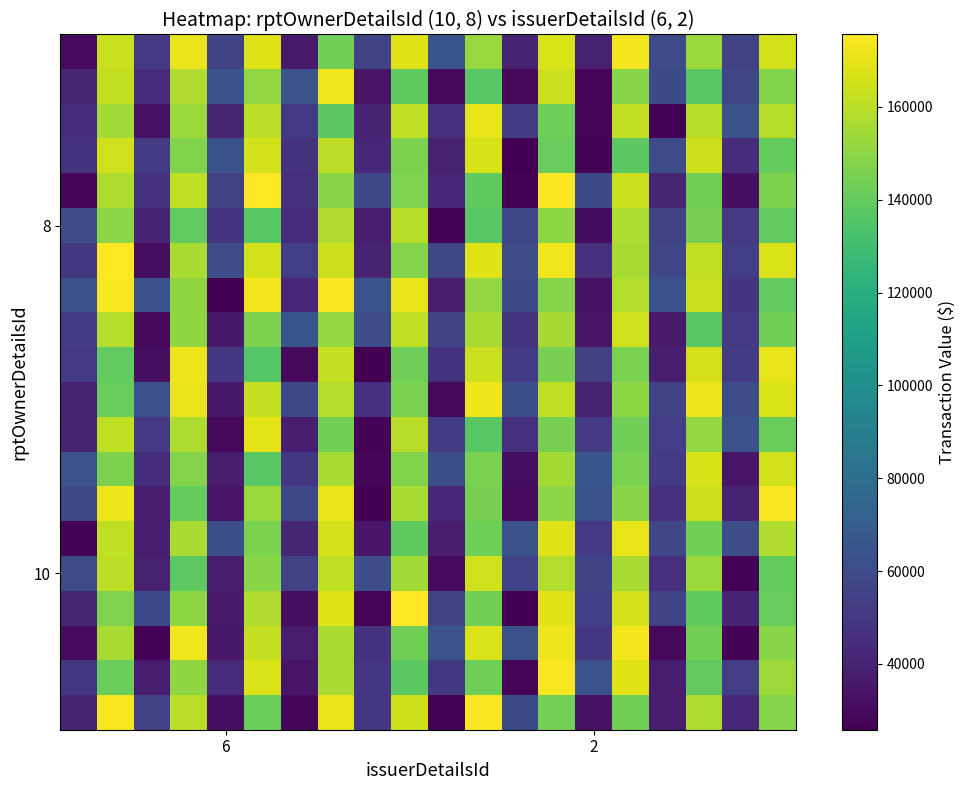

At how many categories does at least one series exceed 71573?

10